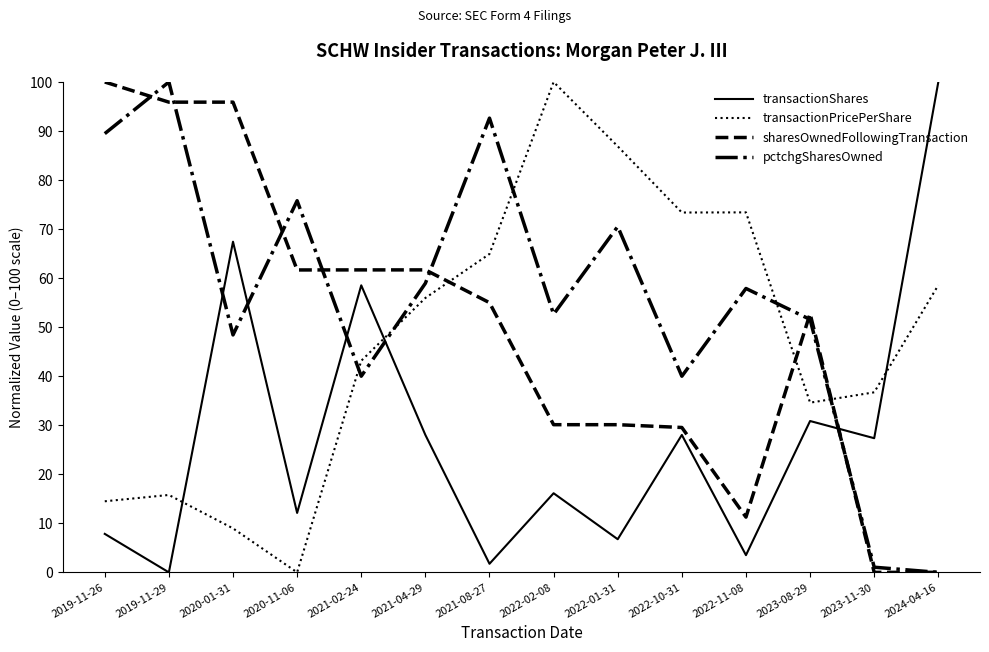

The transactionShares series shows 28.0 at 2021-04-29. True or false?

True